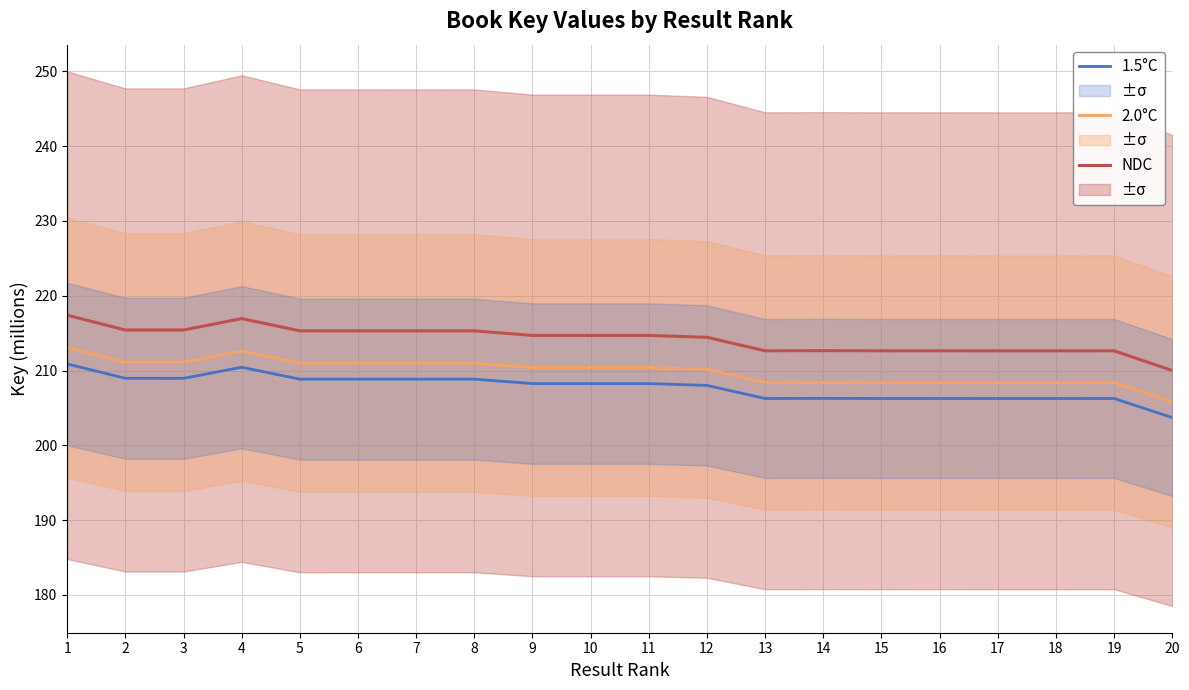

True or false: 1.5°C has more than 1 points higher than both neighbors.

True